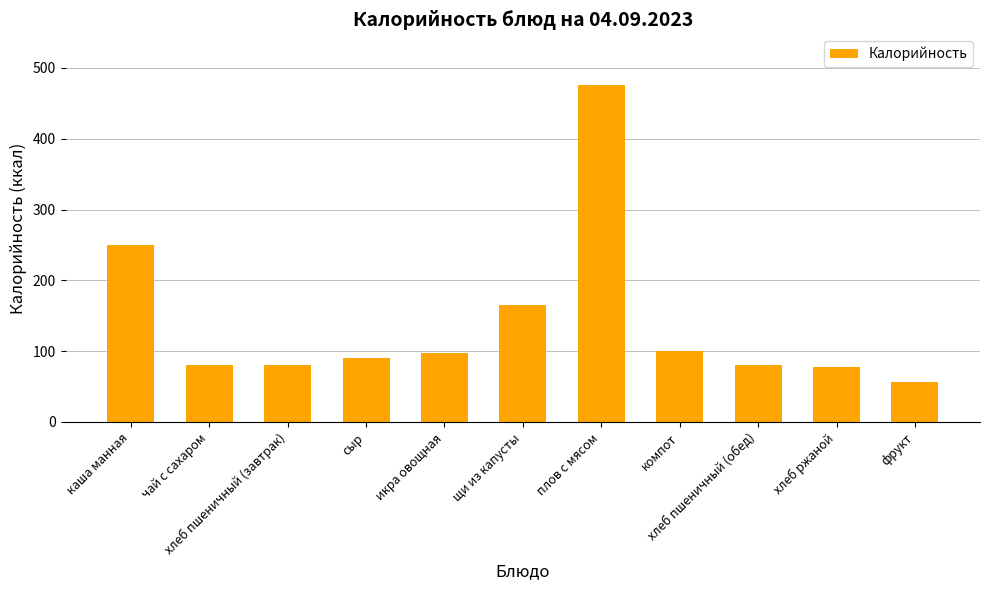

What is the maximum value shown in the chart?

476